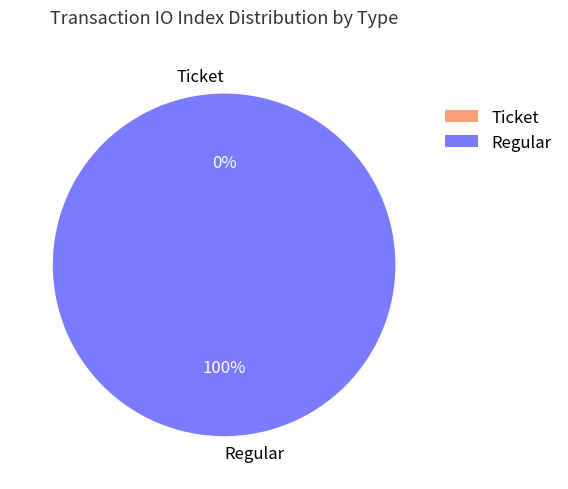

To the nearest percent, what is the combined percentage of Regular and Ticket?

100%